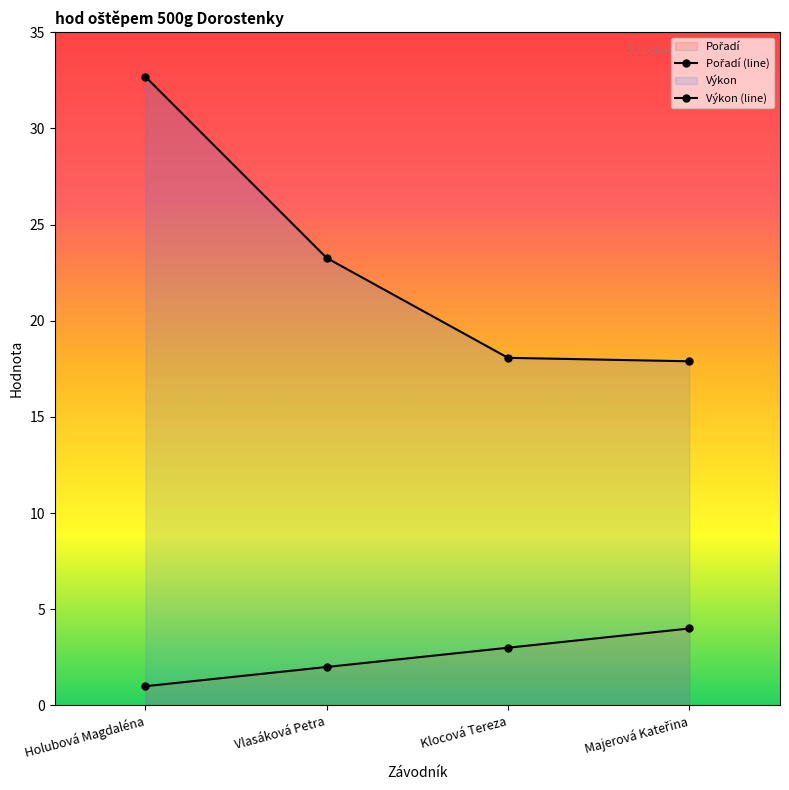

Which series has the largest range (max minus min)?

Výkon (line)